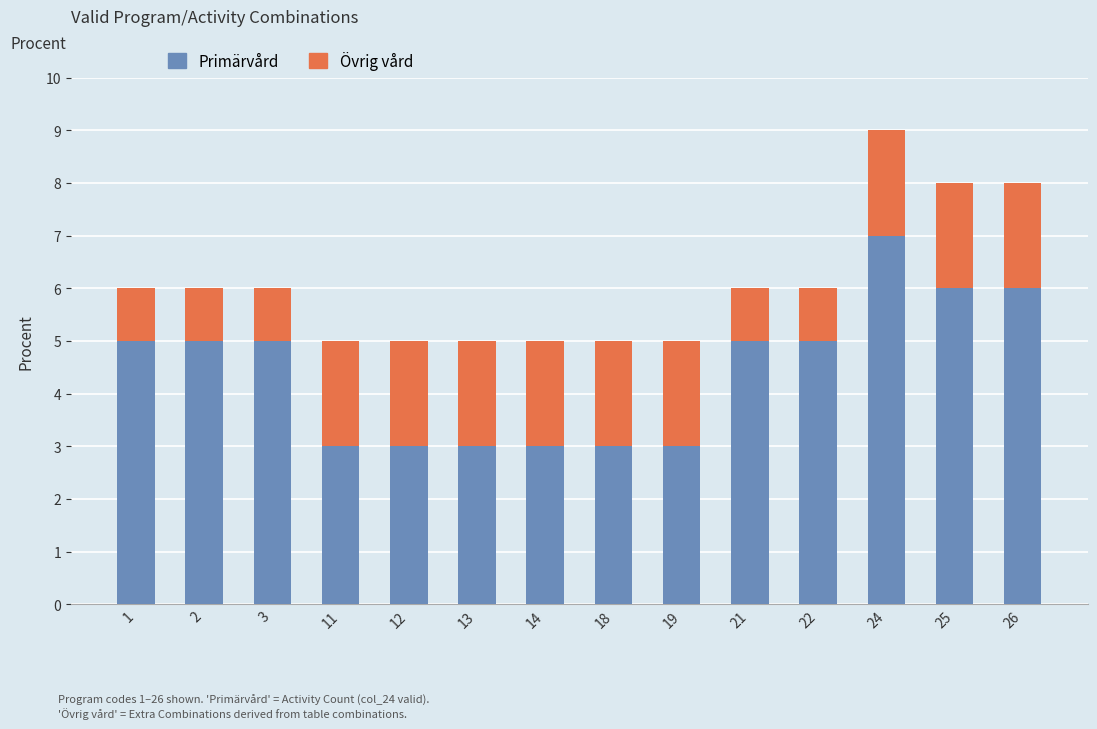

Reading left to right, transcribe the values for Primärvård.

1=5	2=5	3=5	11=3	12=3	13=3	14=3	18=3	19=3	21=5	22=5	24=7	25=6	26=6